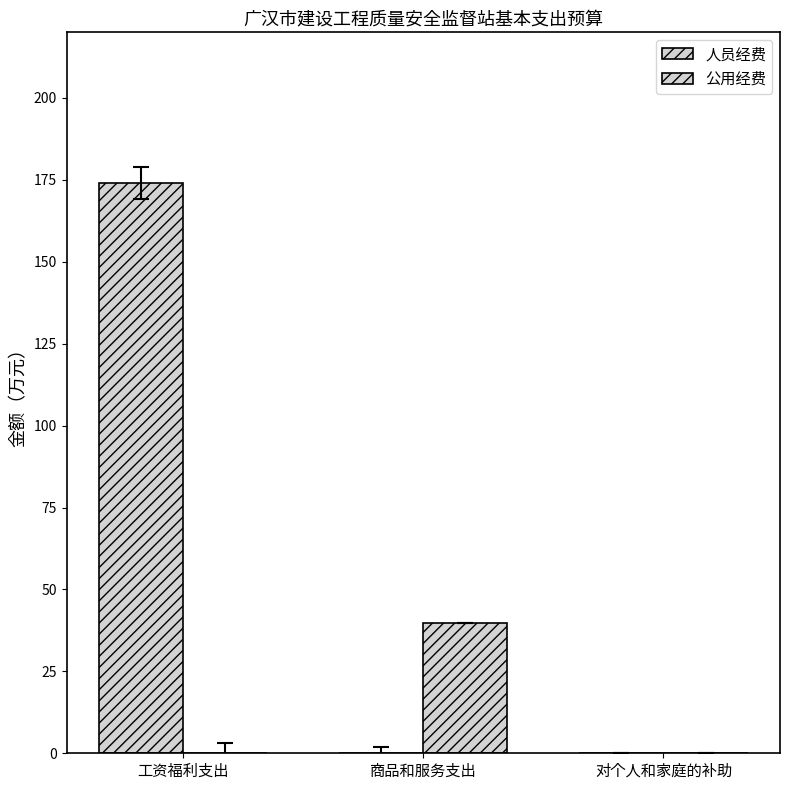

Is it true that 公用经费 equals -27.6 at 工资福利支出?

False